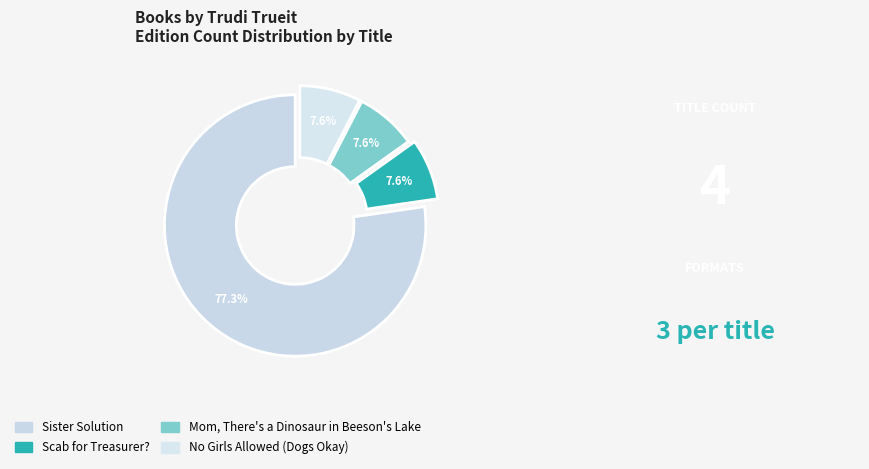

To the nearest percent, what is the difference between the largest and smallest slice percentages?

70%